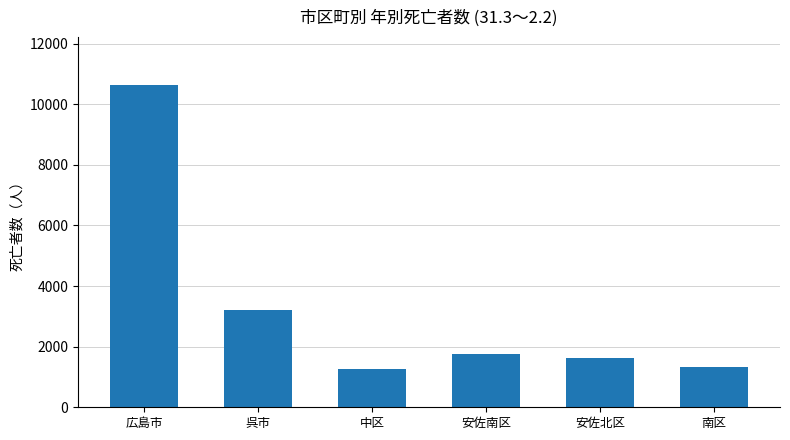

True or false: the data shows 847 at 中区.

False